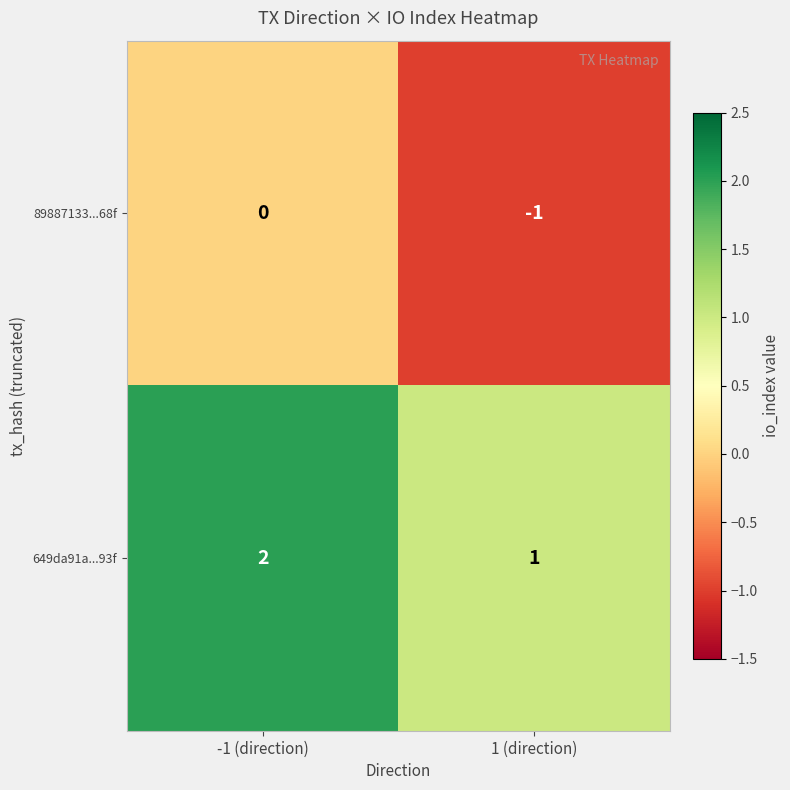

Reading left to right, what are all the values shown in this chart?

89887133...68f: 0	-1
649da91a...93f: 2	1